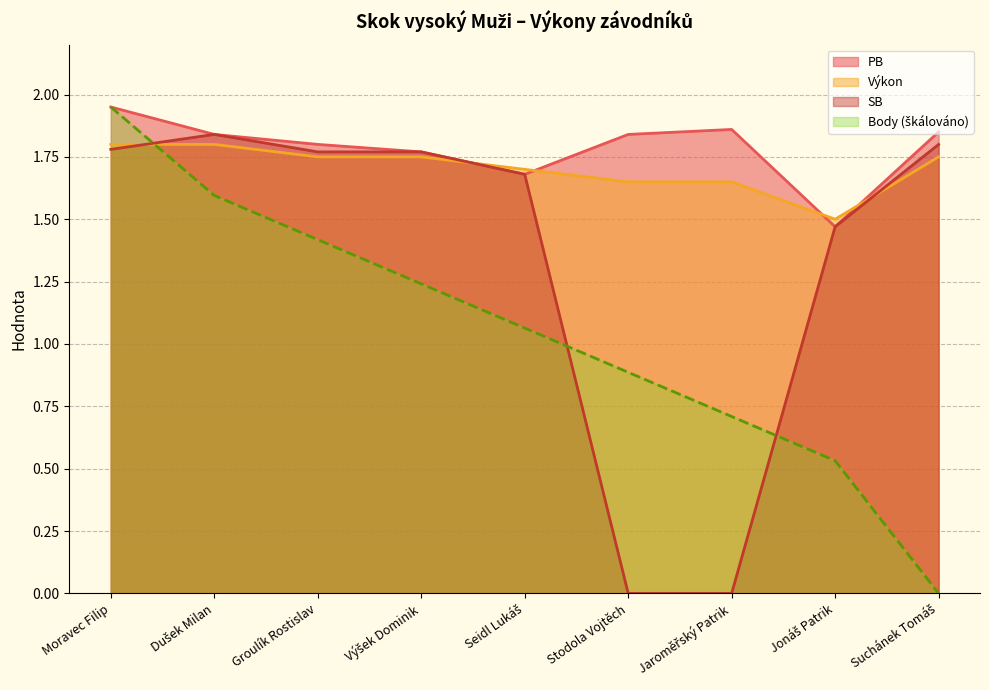

The PB series shows 1.8 at Stodola Vojtěch. True or false?

True